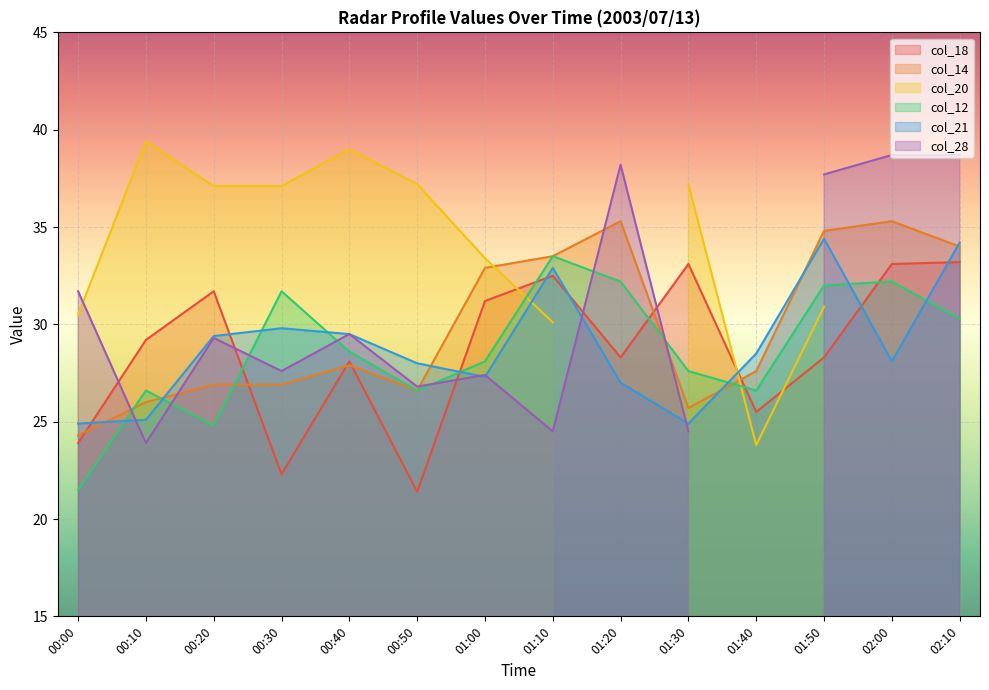

What is the difference between the maximum and minimum values in the col_21 series?

9.5